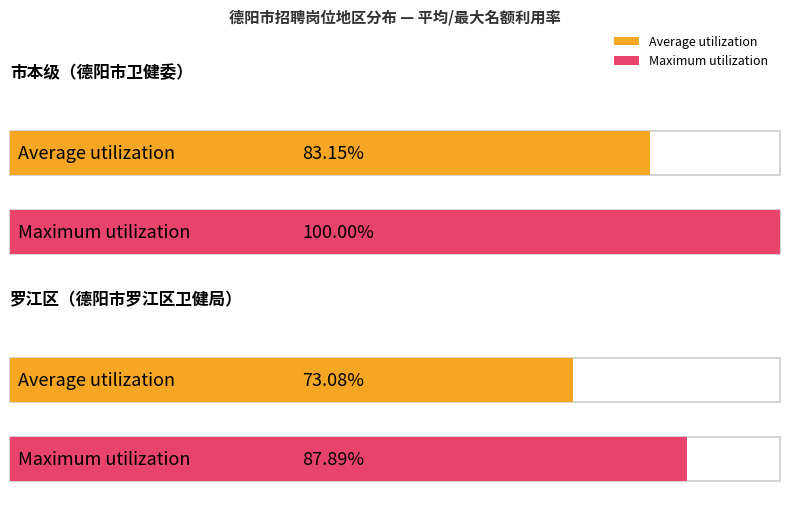

What is the label of the 1st bar from the right?

罗江区